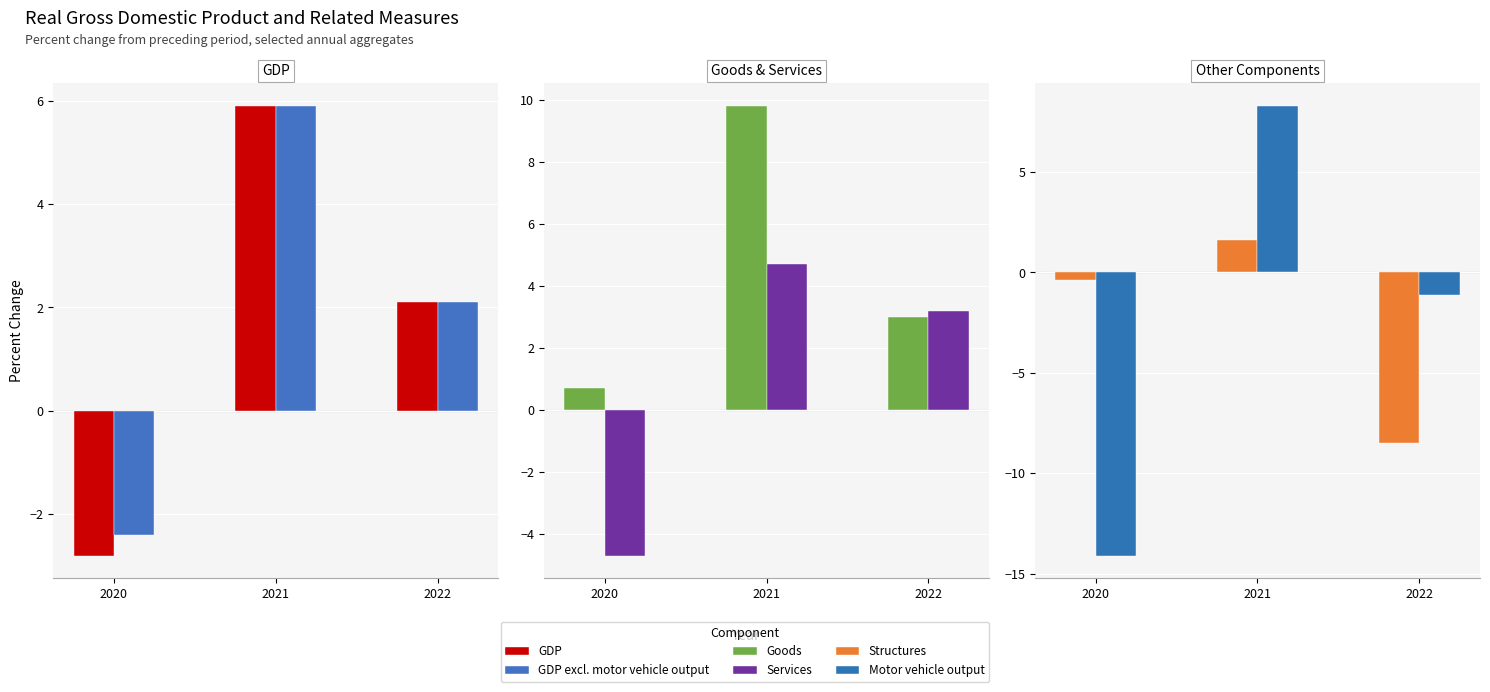

What is the total value across all series at 2020?

-23.7